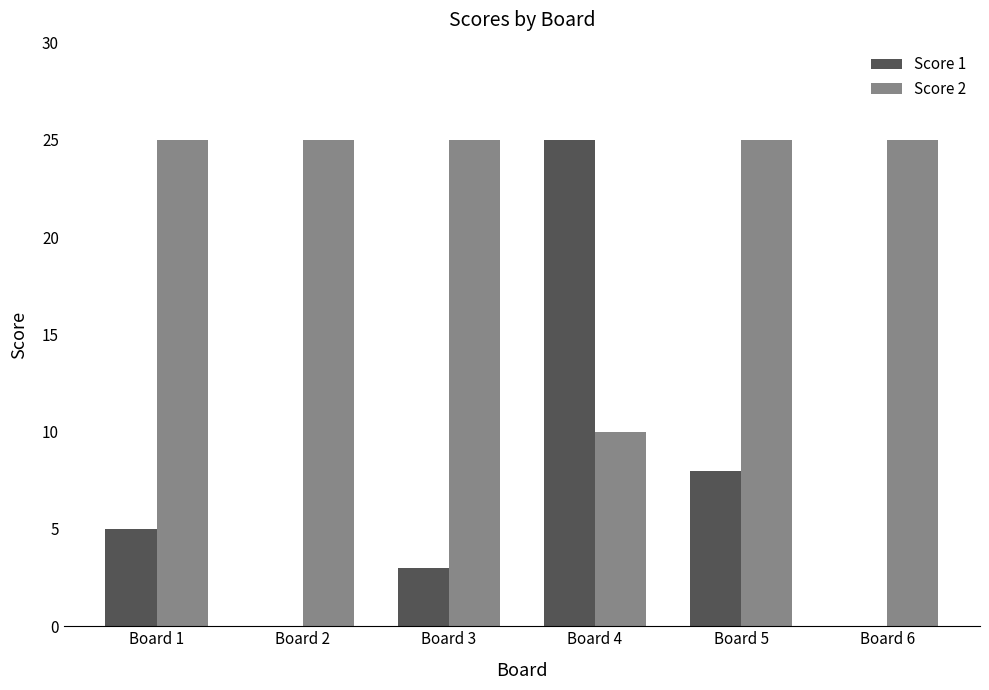

Reading left to right, what are all the values shown in this chart?

Score 1: 5	0	3	25	8	0
Score 2: 25	25	25	10	25	25